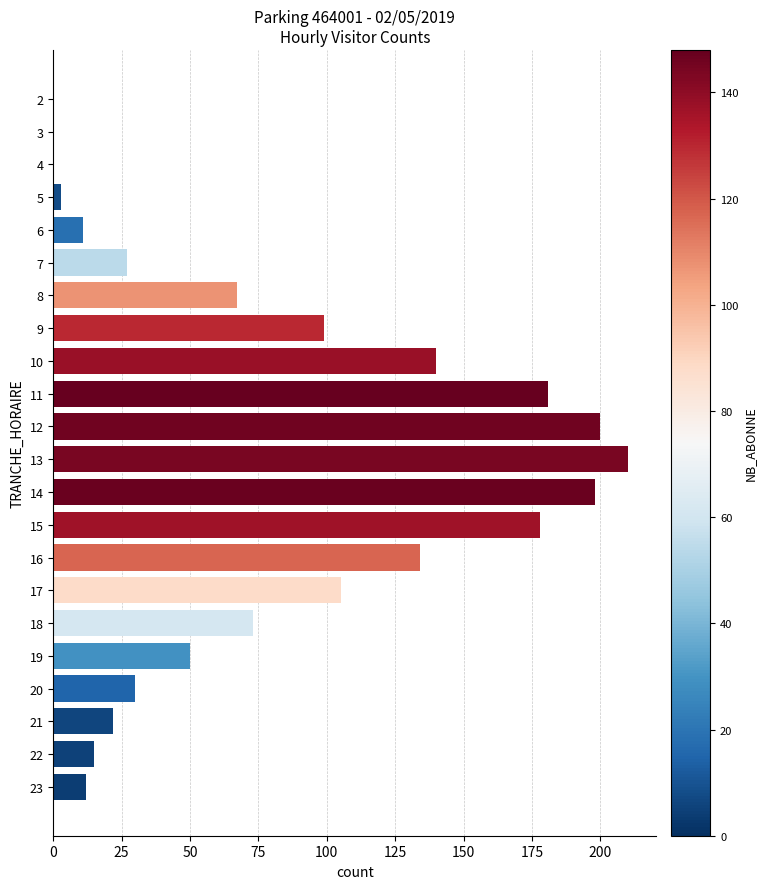

Are the bars horizontal?

Yes